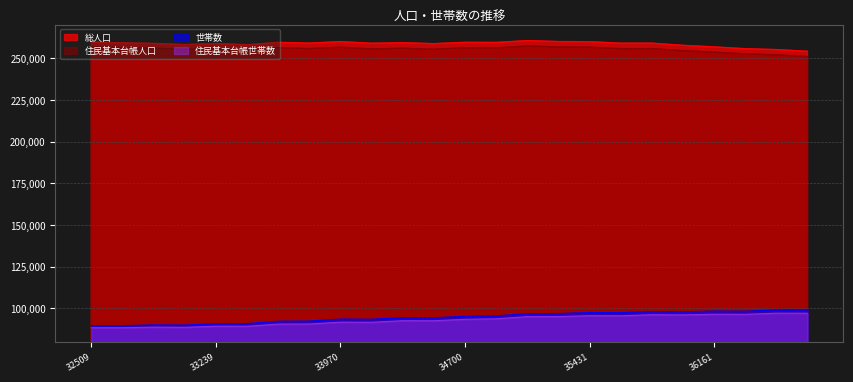

In 世帯数, how many points are lower than both neighbors (excluding endpoints)?

5